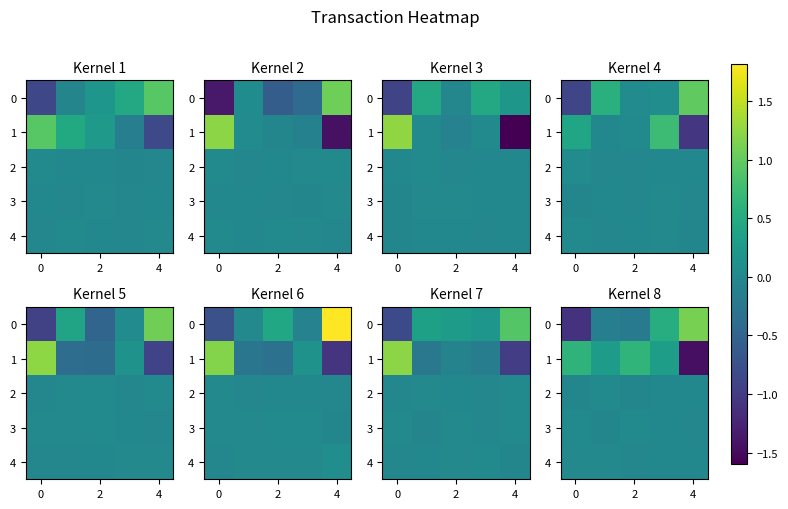

Rank the series at 0 from lowest to highest value.

row_0, row_3, row_4, row_2, row_1